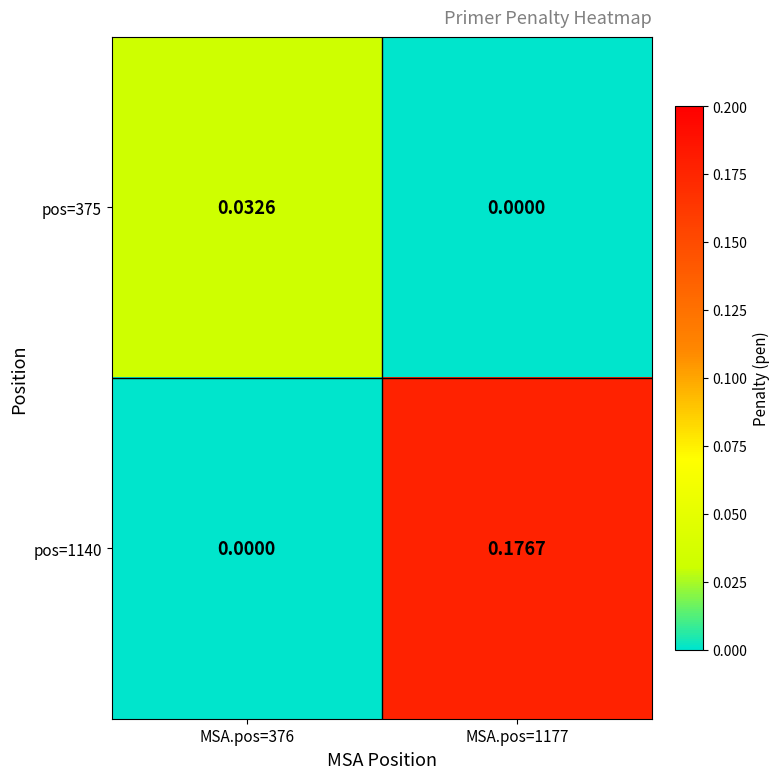

Is the value of pos=375 at MSA.pos=376 greater than the value of pos=1140 at MSA.pos=1177?

No